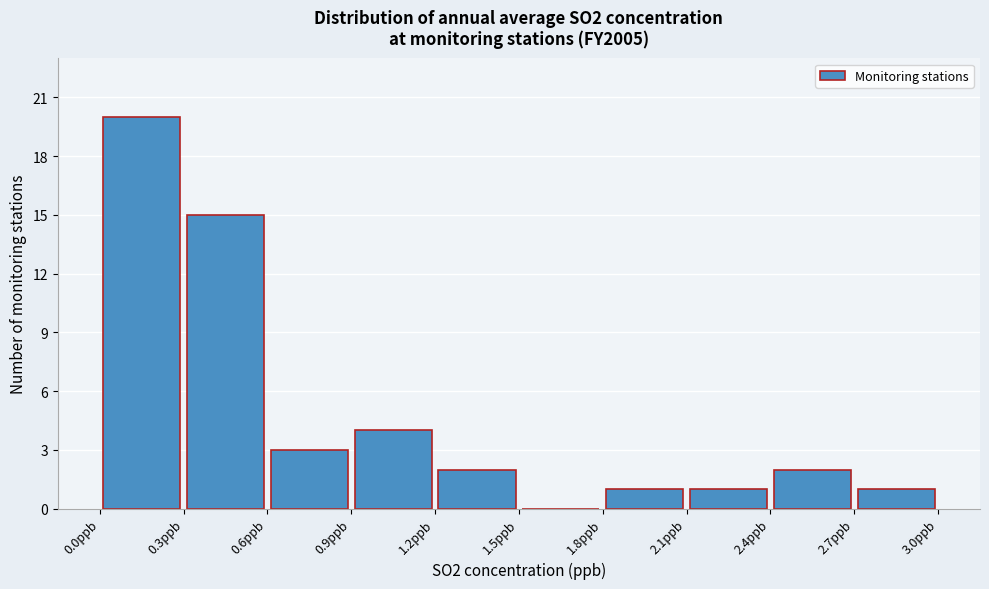

What is the height of the bar covering 0.6 to 0.9 on the x-axis? The values are not printed on the chart, so give them approximately, as read against the axis.

3